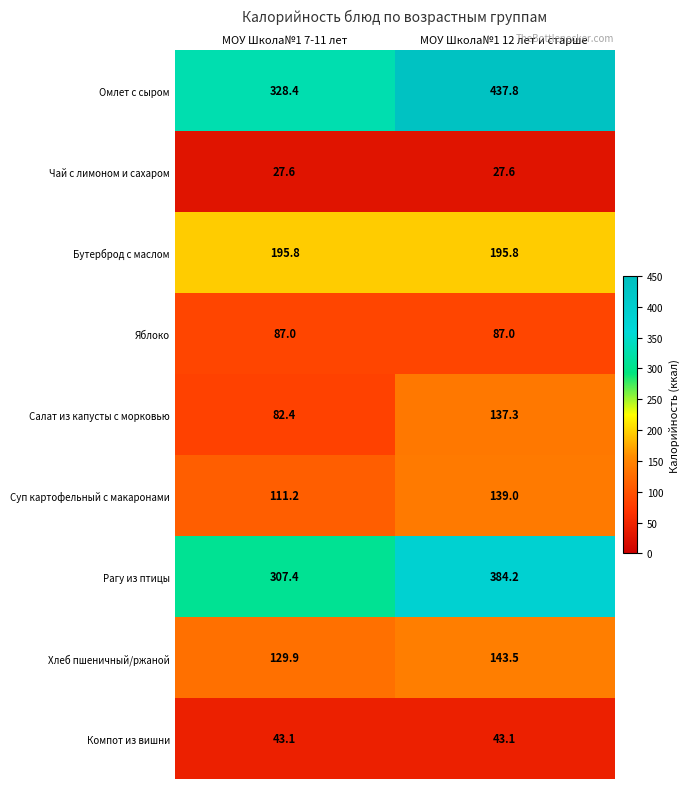

Read the Хлеб пшеничный/ржаной value at МОУ Школа№1 12 лет и старше.

143.5